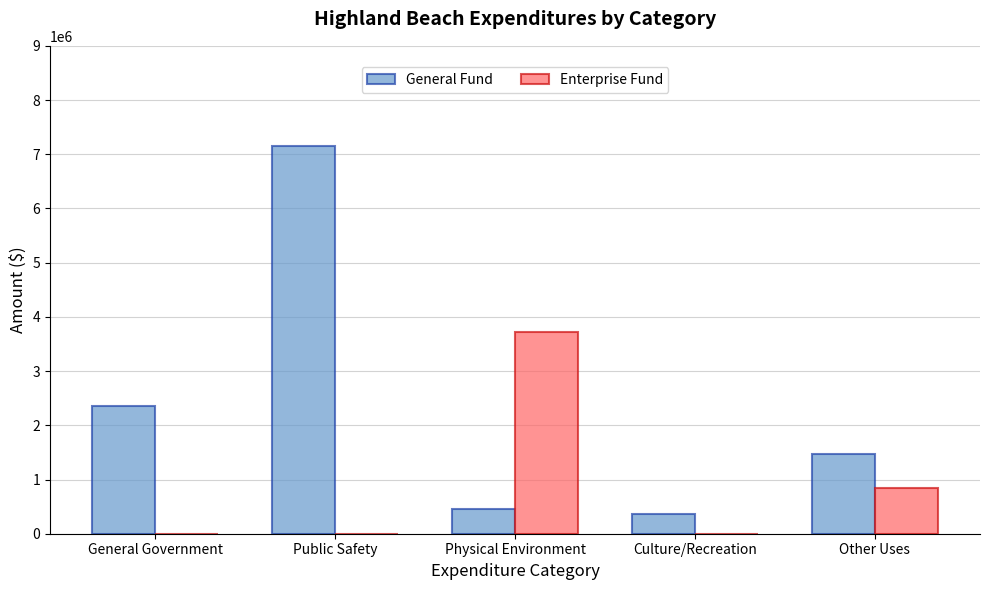

How many series are shown in this chart?

2